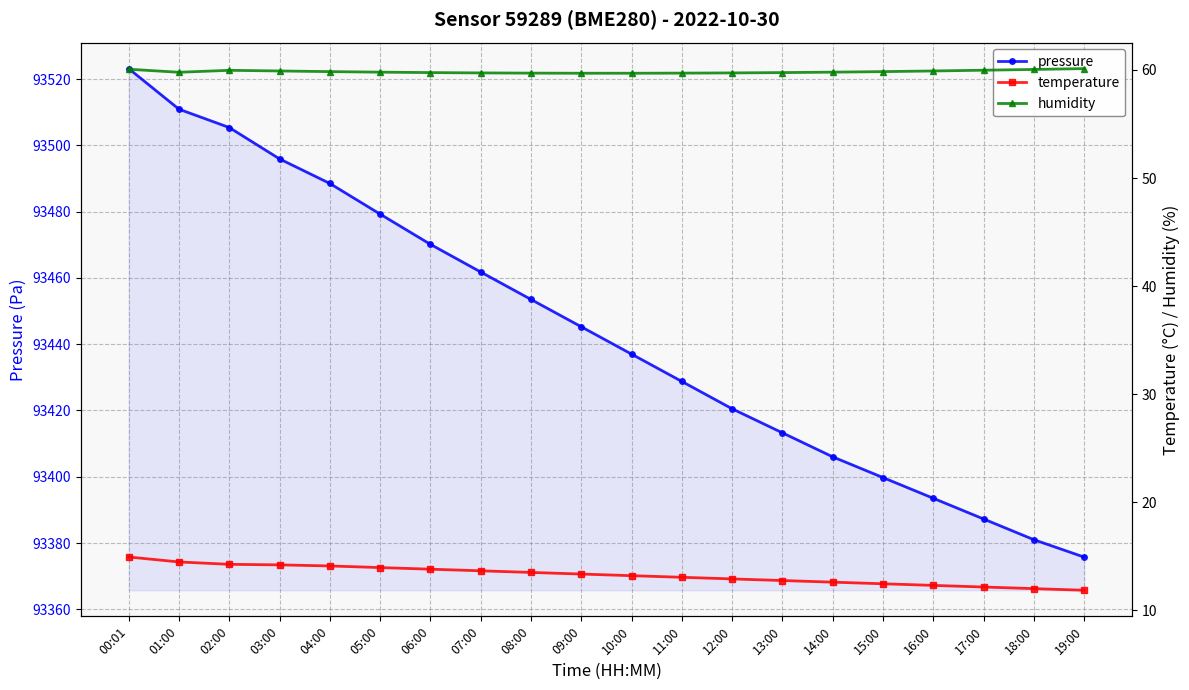

True or false: temperature and humidity intersect in this chart.

False